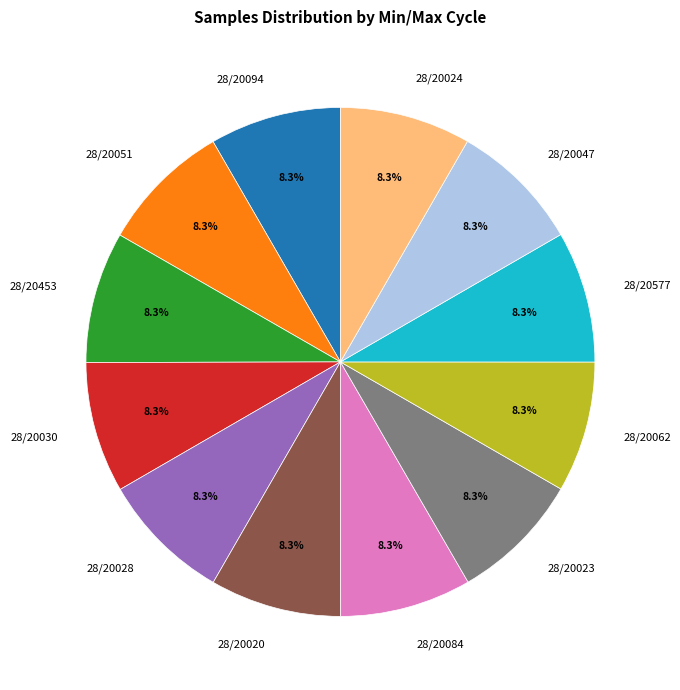

Combined, do 28/20577 and 28/20453 account for over 50%?

No